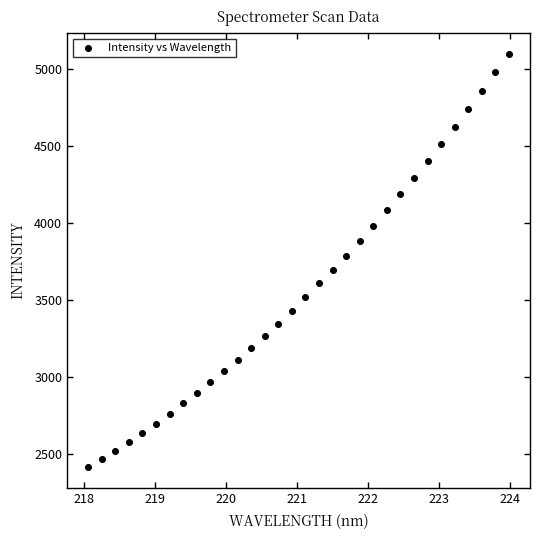

What is the range of Y values (max minus min)?

2689.5